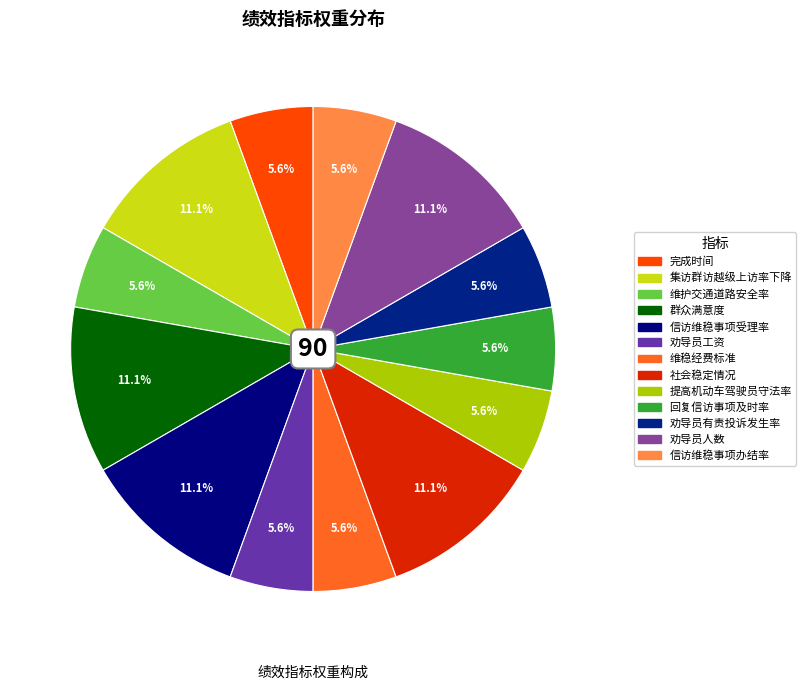

What is the change in value from 信访维稳事项受理率 to 劝导员工资?

-5